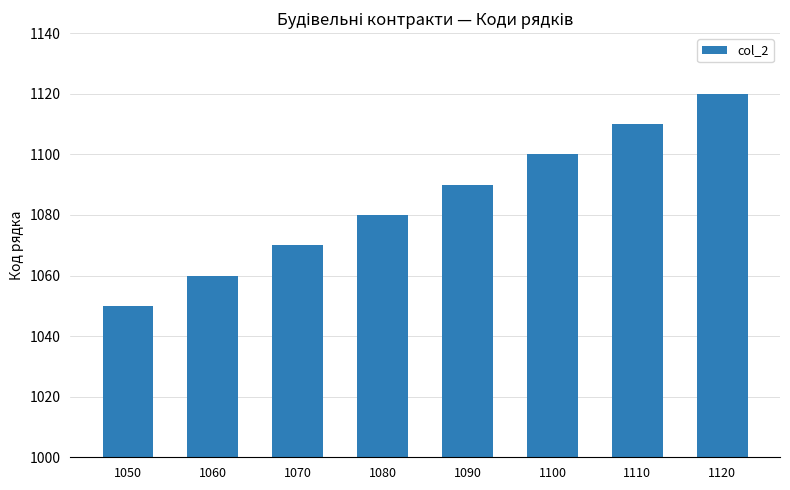

List the labels in order of value, largest first.

1120, 1110, 1100, 1090, 1080, 1070, 1060, 1050